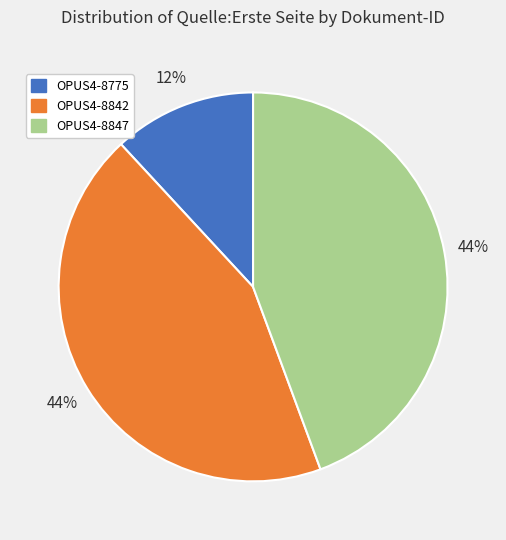

What is the smallest slice in the pie chart?

OPUS4-8775